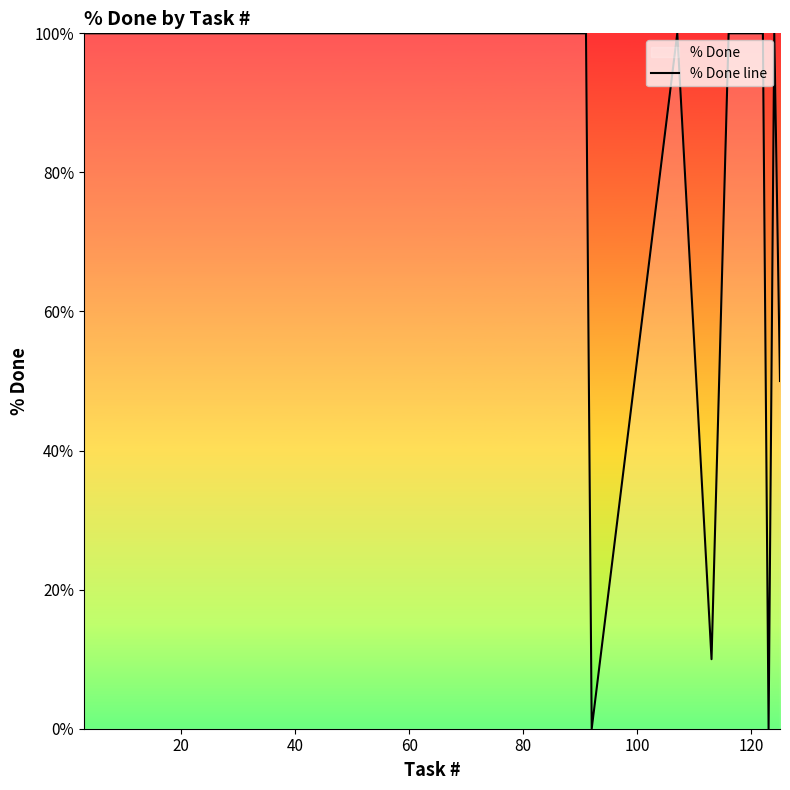

How many interior local peaks (higher than both neighbors) does the data have?

2